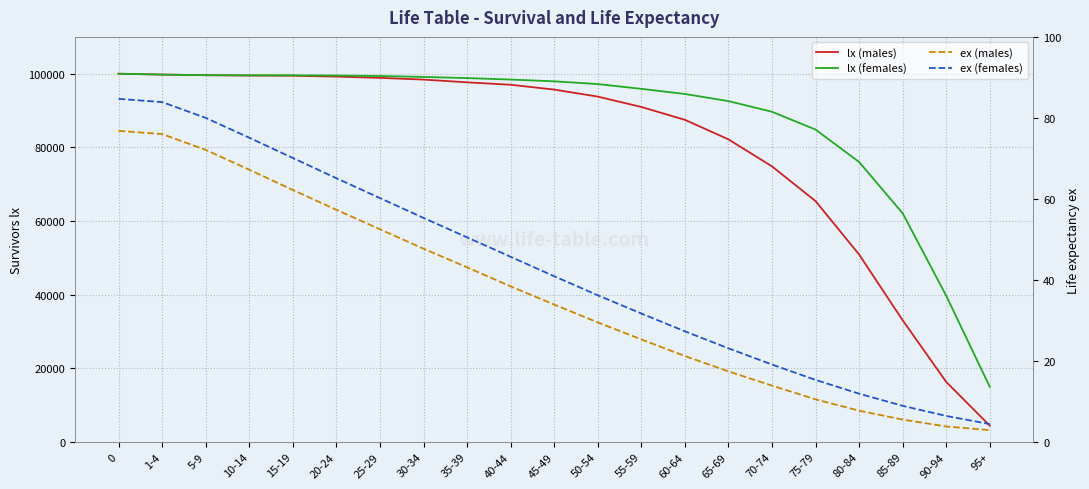

How many distinct data groups are displayed?

4